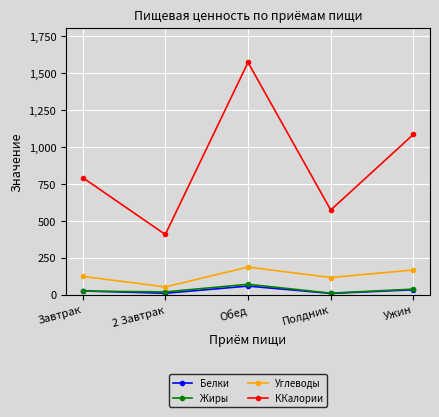

What are all the series names shown in the legend?

Белки, Жиры, Углеводы, ККалории